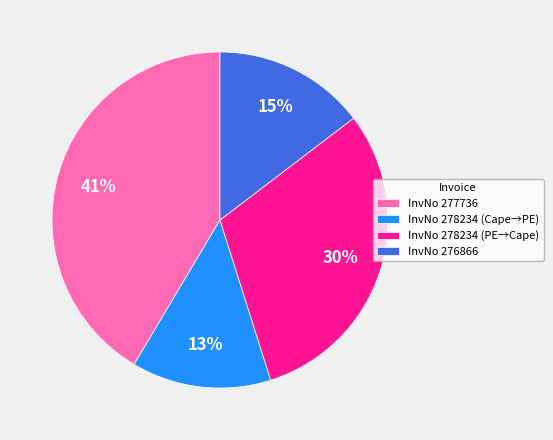

Is it true that InvNo 276866 is 6% of the pie?

False